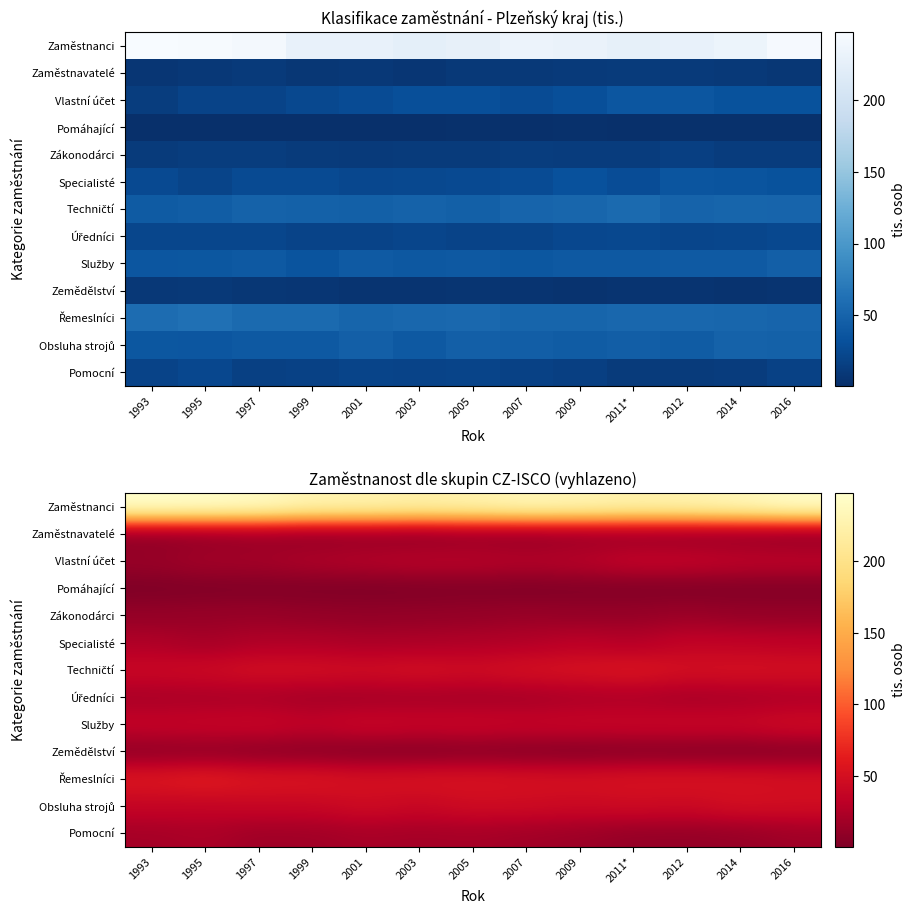

What is the difference between the maximum and minimum values in the Techničtí series?

14.3